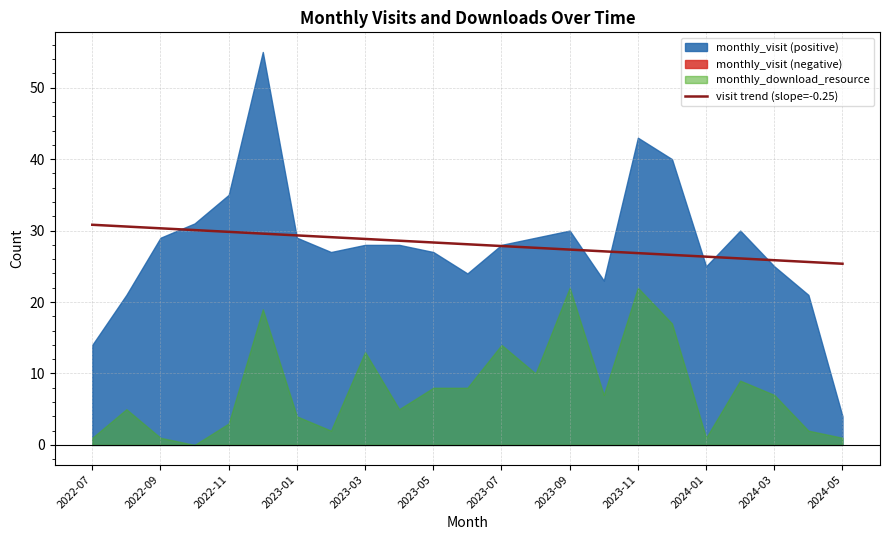

Does the chart display data point markers on the line(s)?

No